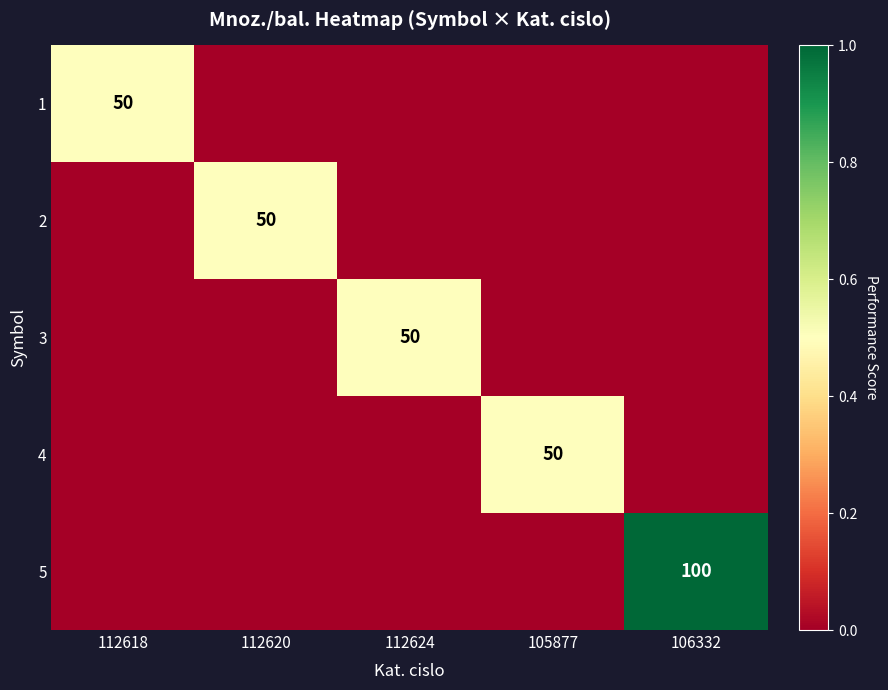

What is the difference between the highest and lowest values at 106332?

100